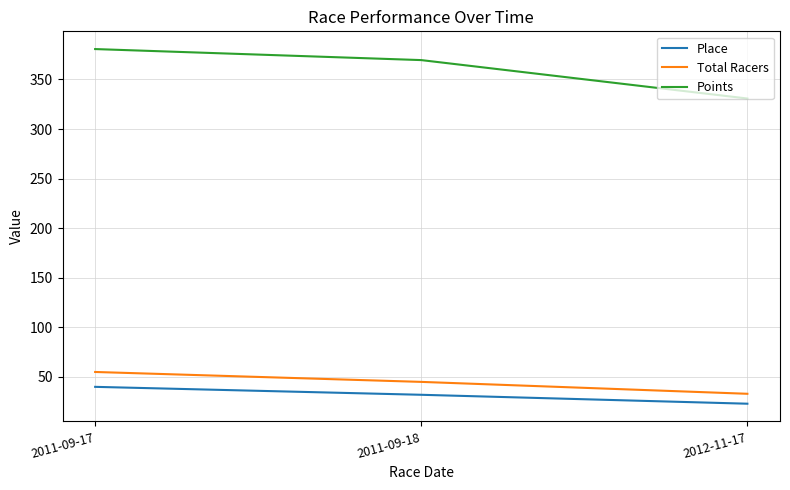

At which category is the sum across all series the highest?

2011-09-17